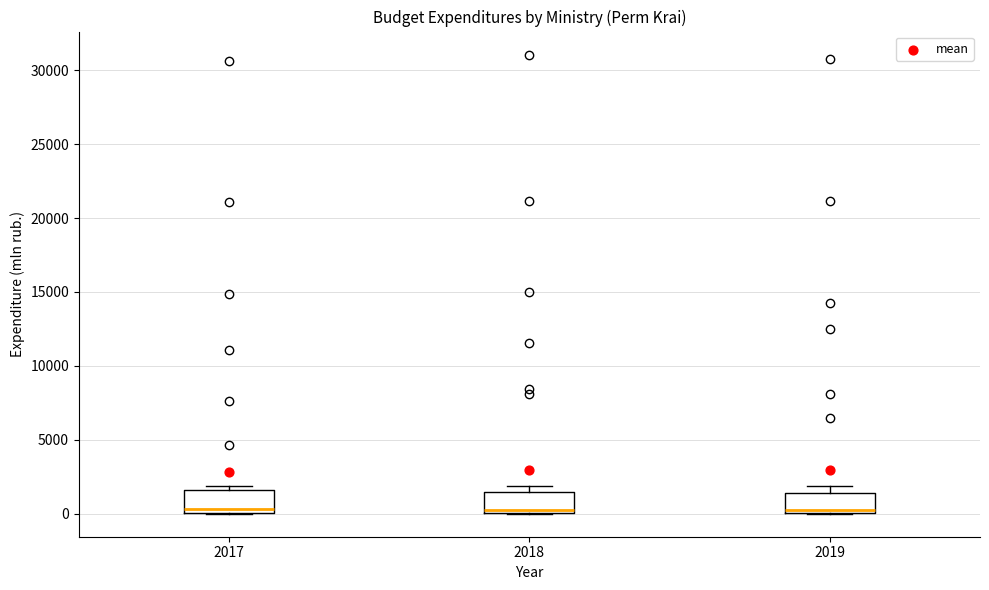

Where is the lower edge of the box at x = 2017 on the y-axis? The values are not printed on the chart, so give them approximately, as read against the axis.

0